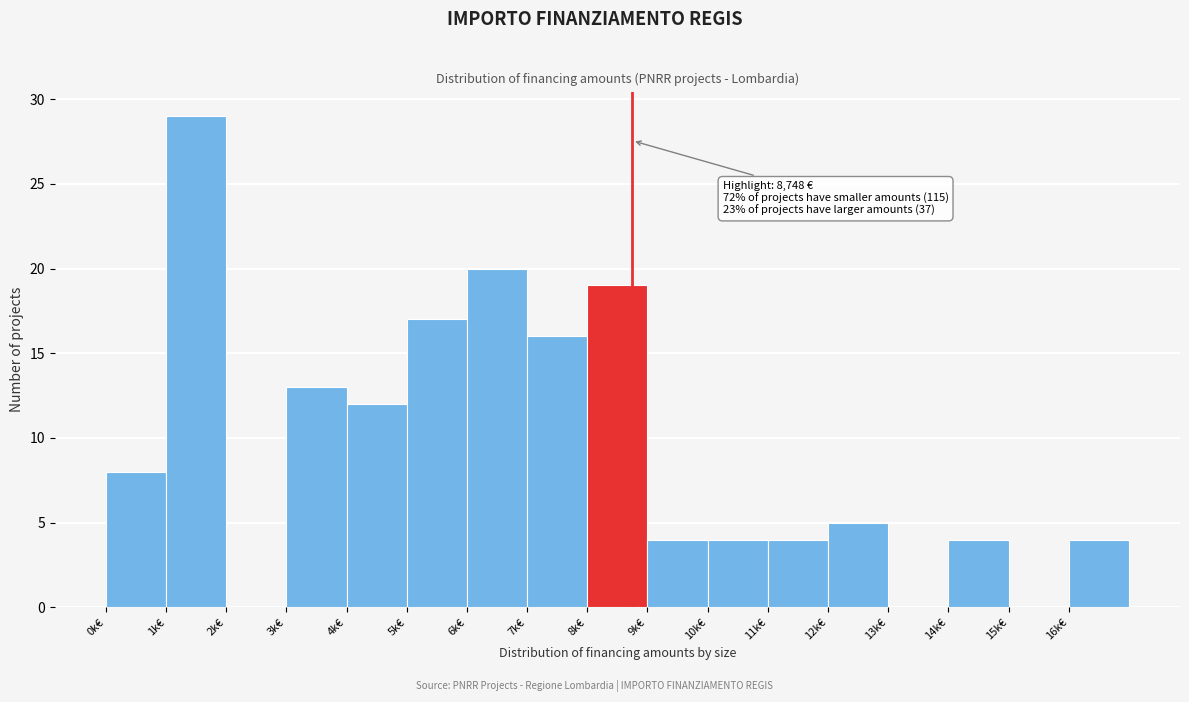

Reading left to right, extract all data points from this chart.

0k€=8	1k€=29	2k€=0	3k€=13	4k€=12	5k€=17	6k€=20	7k€=16	8k€=19	9k€=4	10k€=4	11k€=4	12k€=5	13k€=0	14k€=4	15k€=0	16k€=4